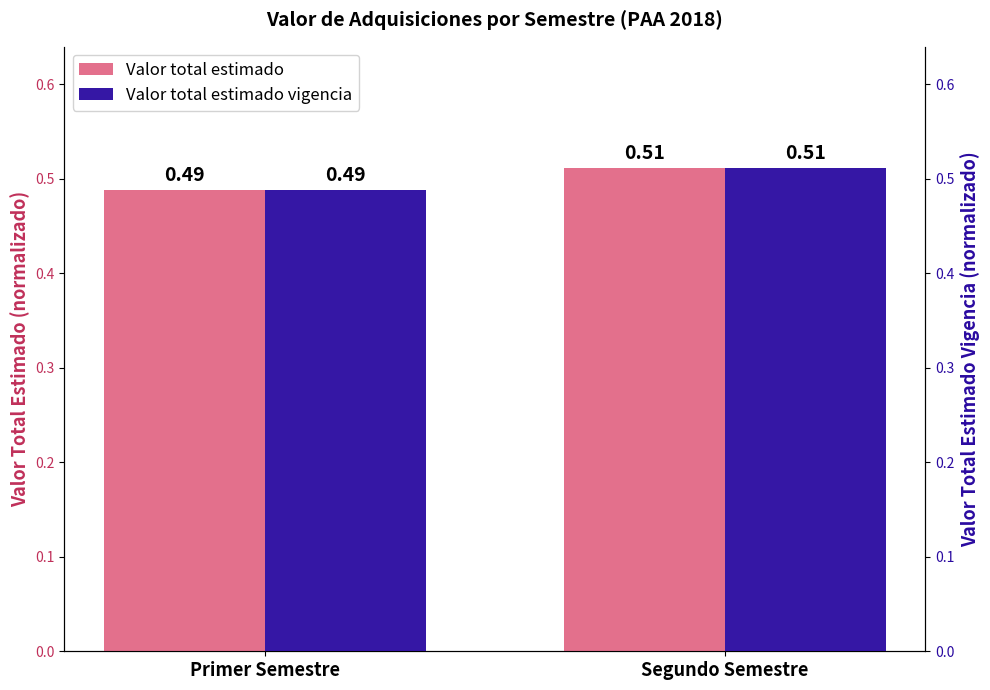

Reading left to right, list all the values displayed in this chart.

Valor total estimado: Primer Semestre=0.5	Segundo Semestre=0.5
Valor total estimado vigencia: Primer Semestre=0.5	Segundo Semestre=0.5